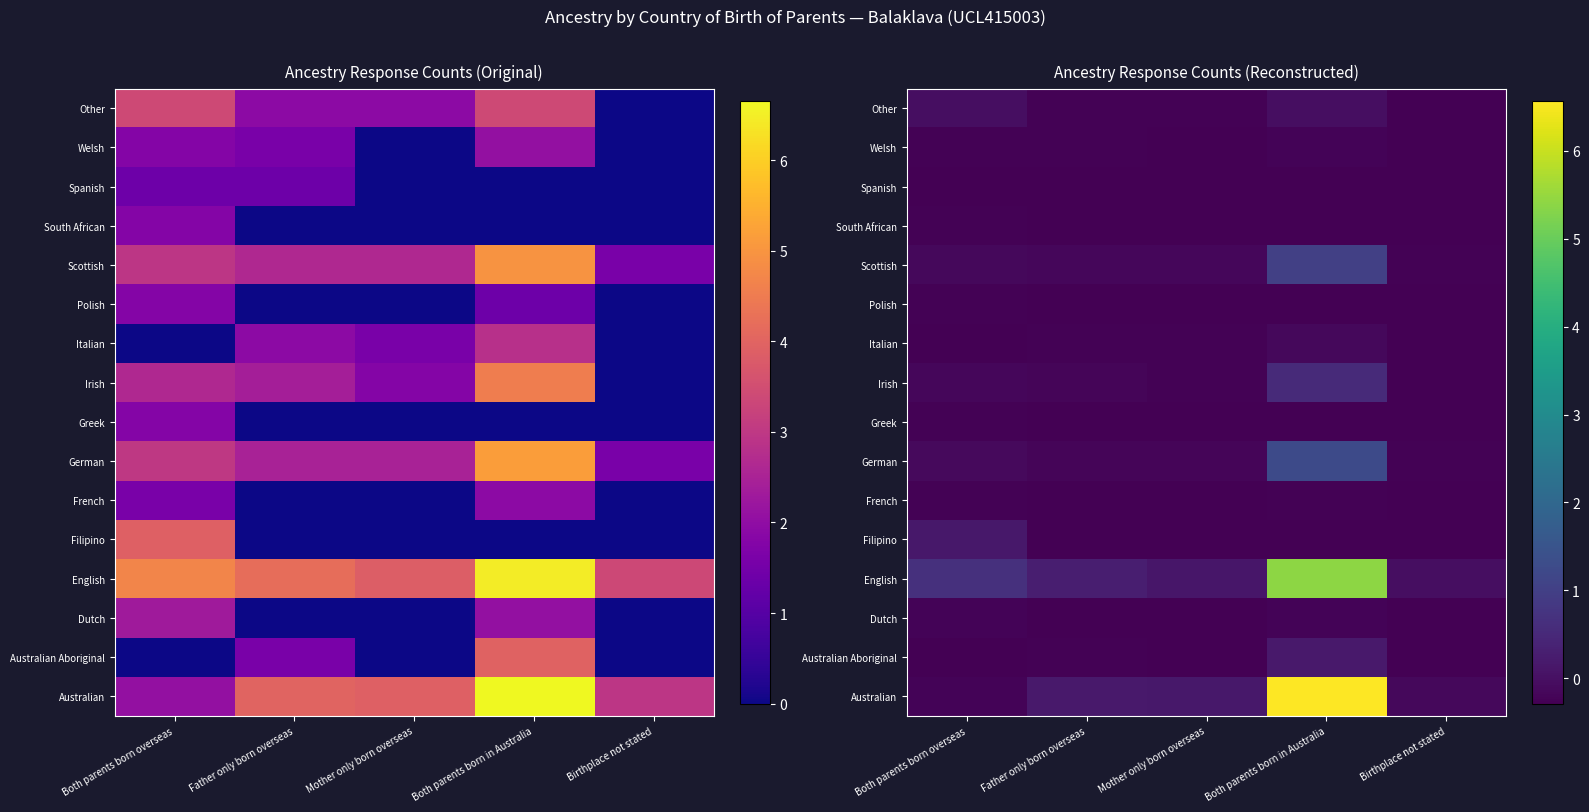

What is the difference between the highest and lowest values at Both parents born in Australia?

6.9